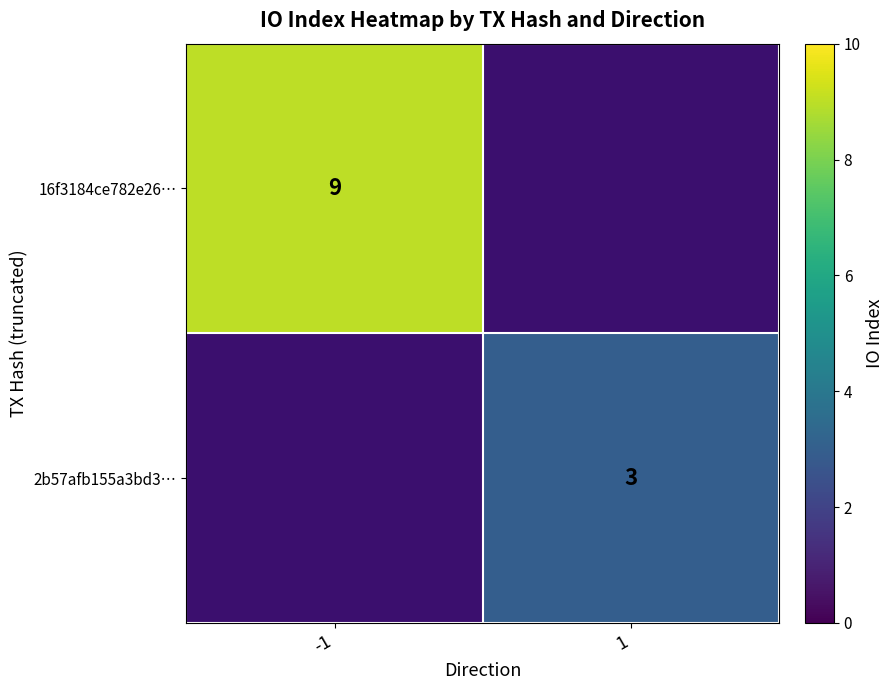

Between 1 and -1, which is larger?

-1